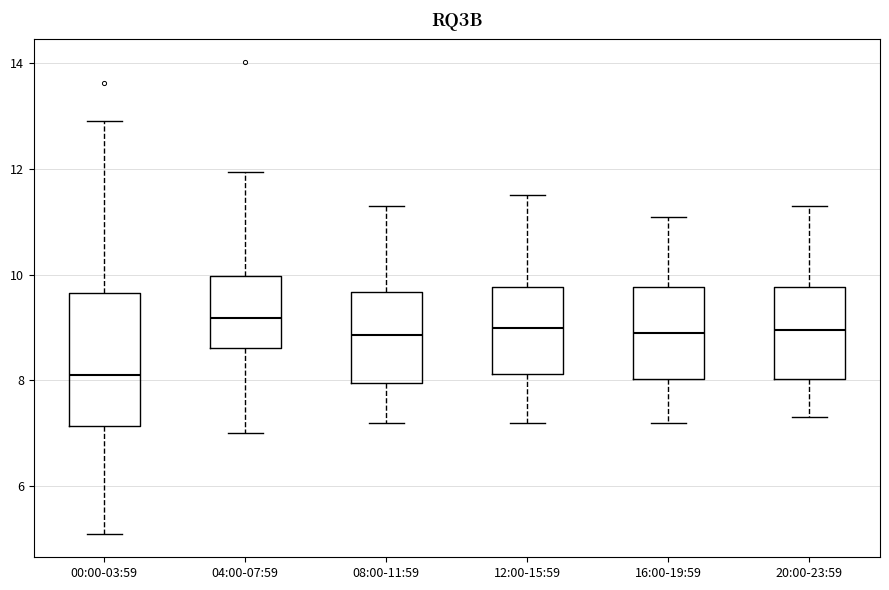

Which box is the tallest, from its lower edge to its upper edge?

00:00-03:59